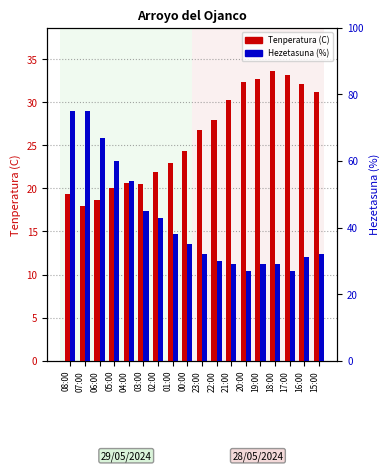

What is the value of the Hezetasuna (%) bar at the 9th from the left?

35.0